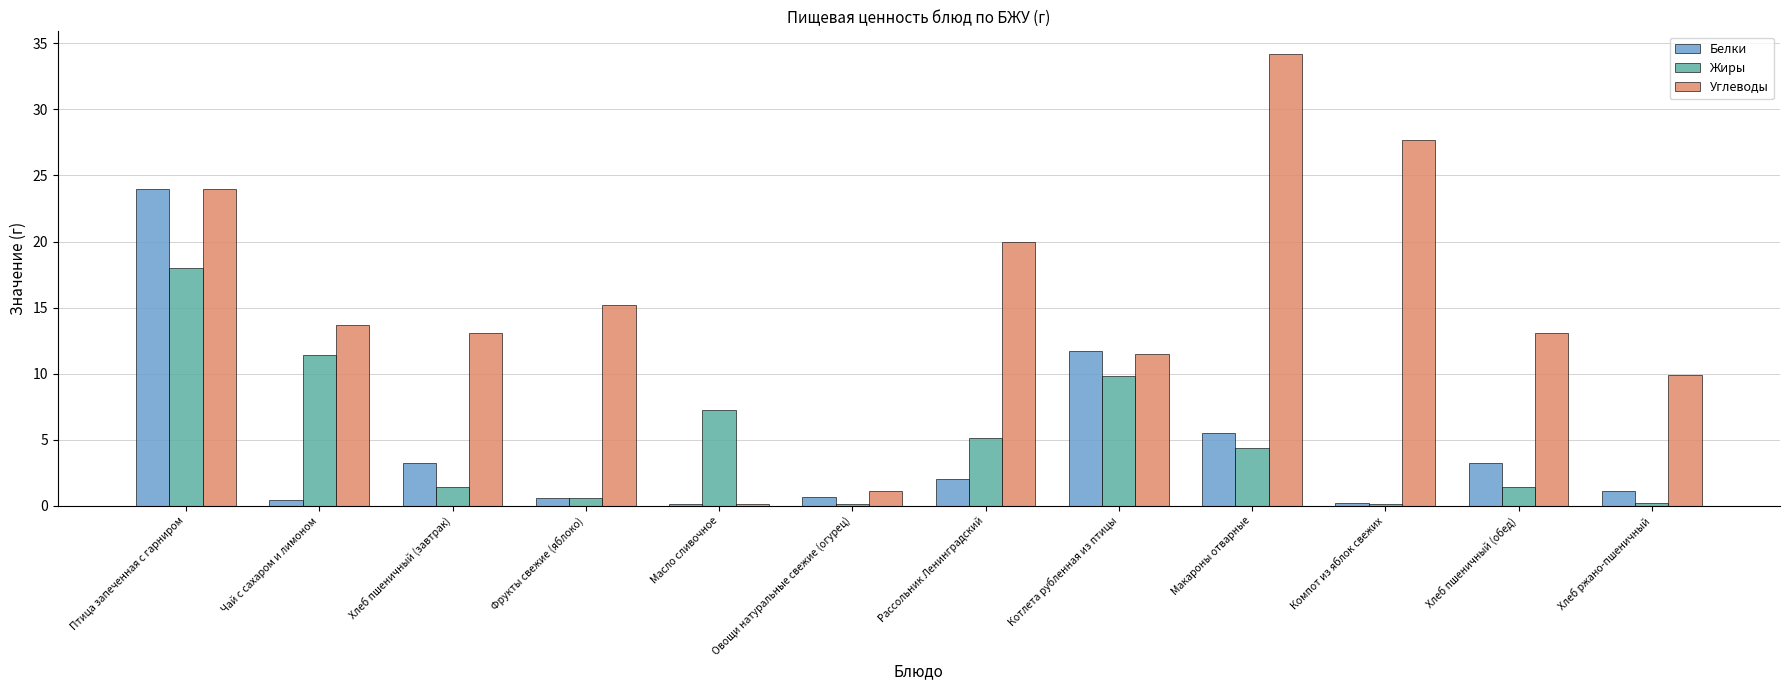

Between Птица запеченная с гарниром and Хлеб пшеничный (обед), which series saw the biggest shift?

Белки